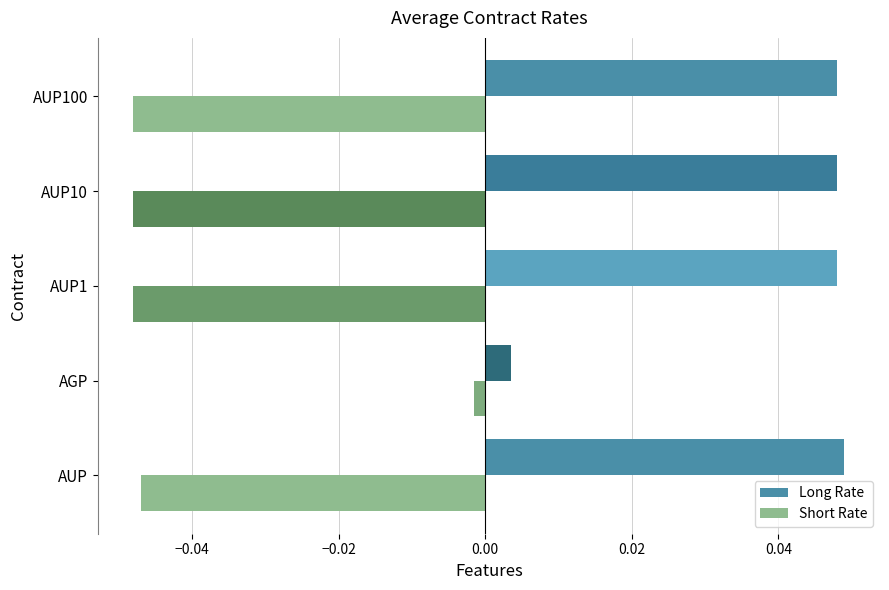

Which series has the largest total across all categories?

Long Rate